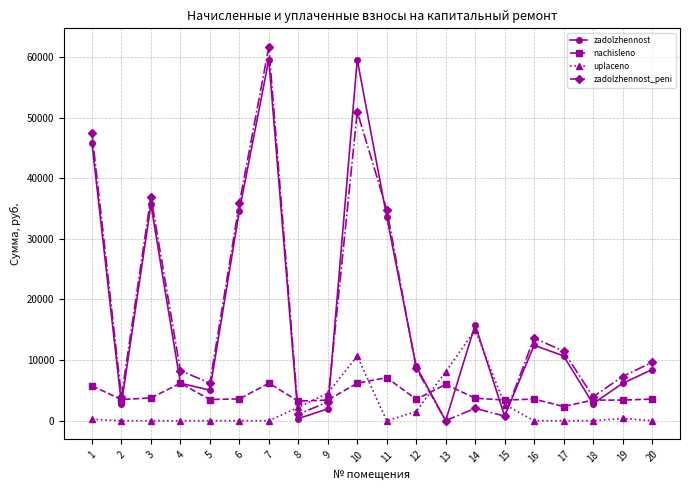

Rank the series at 18 from lowest to highest value.

uplaceno, zadolzhennost, nachisleno, zadolzhennost_peni